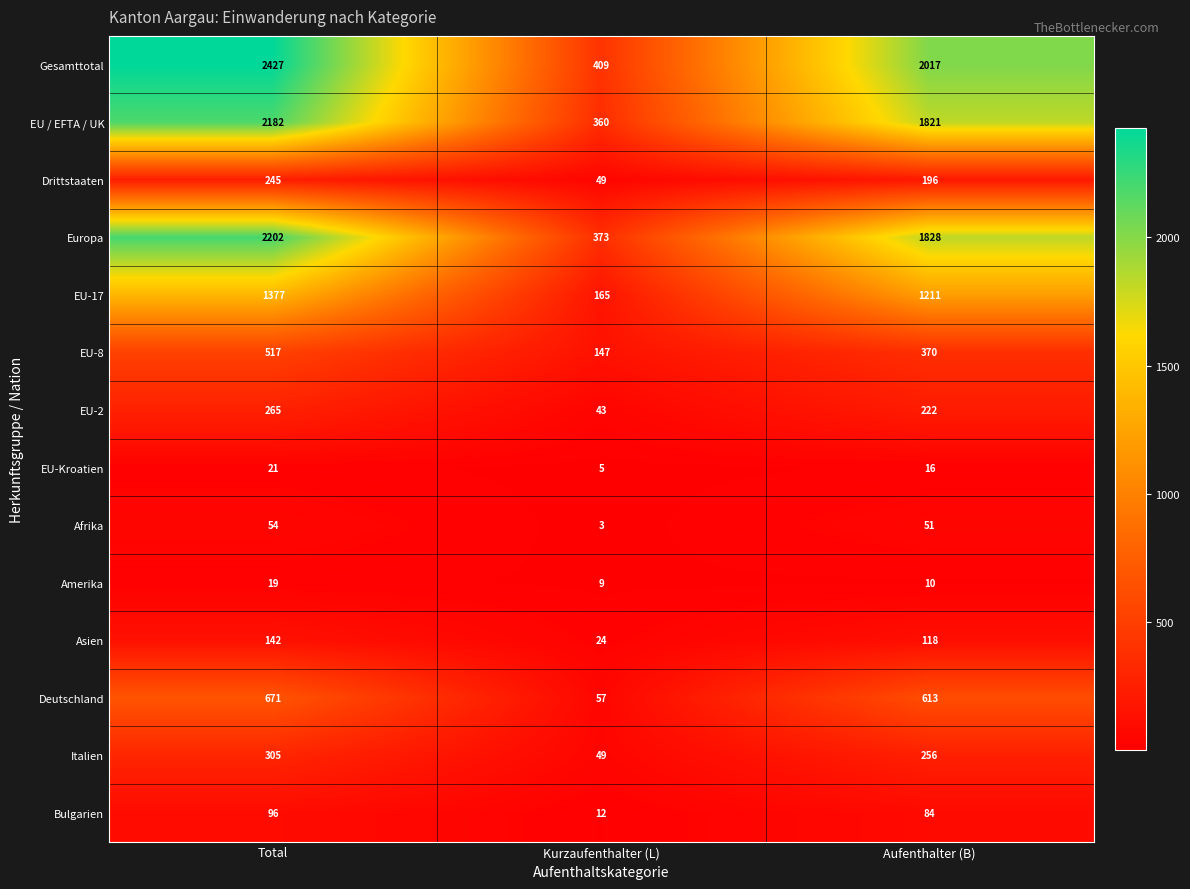

At which category is the sum across all series the highest?

Total